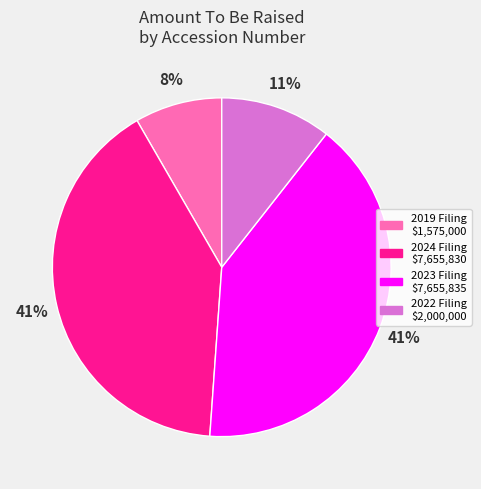

To the nearest percent, what percentage of the pie is 2023 Filing $7,655,835?

41%